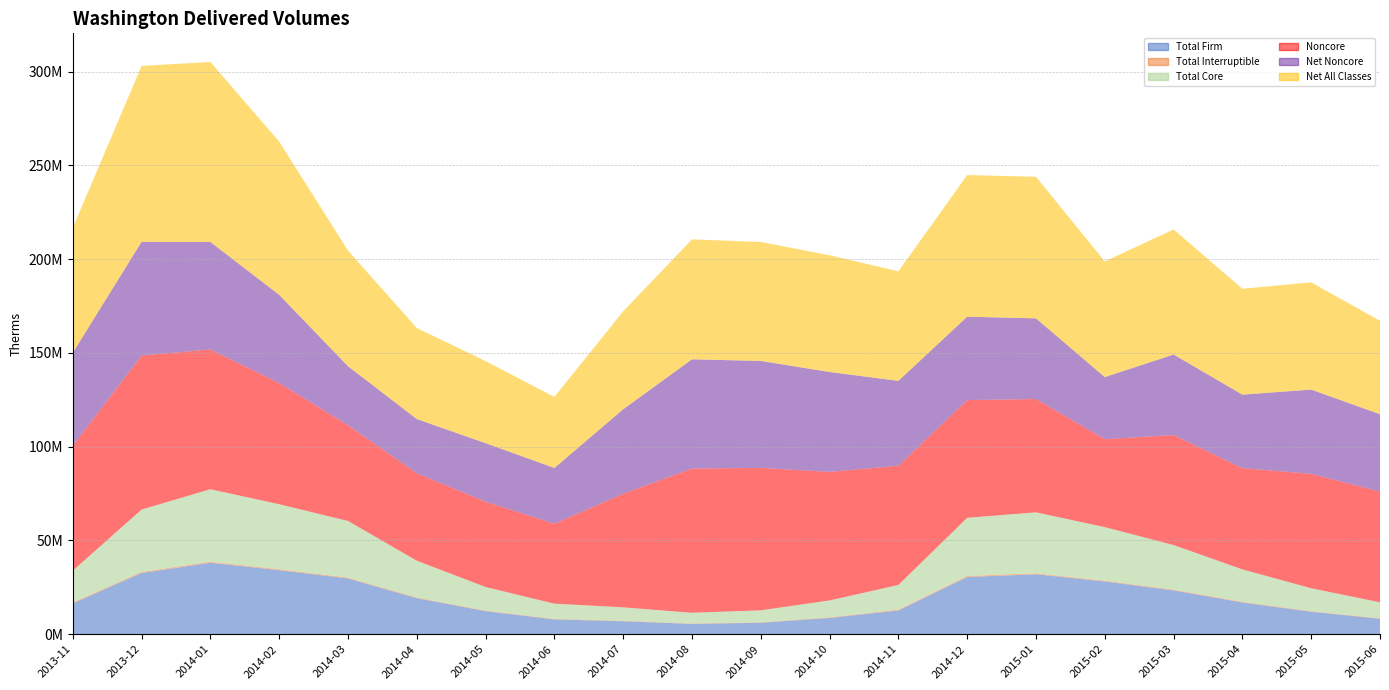

Reading right to left, what are all the values shown in this chart?

Total Firm: 2015-06=8273412	2015-05=11964679	2015-04=16913305	2015-03=23368270	2015-02=28129806	2015-01=31953142	2014-12=30498867	2014-11=12660619	2014-10=8693828	2014-09=6105586	2014-08=5498677	2014-07=6922621	2014-06=7895617	2014-05=12299626	2014-04=19218448	2014-03=29733819	2014-02=34131394	2014-01=38097877	2013-12=32626275	2013-11=16473275
Total Interruptible: 2015-06=240524	2015-05=282941	2015-04=373015	2015-03=403675	2015-02=419792	2015-01=541590	2014-12=538938	2014-11=472873	2014-10=313034	2014-09=263729	2014-08=220229	2014-07=239824	2014-06=249477	2014-05=287525	2014-04=382909	2014-03=460577	2014-02=523743	2014-01=558326	2013-12=603447	2013-11=475068
Total Core: 2015-06=8513936	2015-05=12247620	2015-04=17286320	2015-03=23771945	2015-02=28549598	2015-01=32494732	2014-12=31037805	2014-11=13133492	2014-10=9006862	2014-09=6369315	2014-08=5718906	2014-07=7162445	2014-06=8145094	2014-05=12587151	2014-04=19601357	2014-03=30194396	2014-02=34655137	2014-01=38656203	2013-12=33229722	2013-11=16948343
Noncore: 2015-06=58983155	2015-05=61014083	2015-04=53979036	2015-03=58650196	2015-02=46864725	2015-01=60404698	2014-12=62749109	2014-11=63553432	2014-10=68551045	2014-09=75929244	2014-08=76896348	2014-07=60549142	2014-06=42610815	2014-05=45507535	2014-04=46583480	2014-03=51049524	2014-02=64605124	2014-01=74500359	2013-12=82165316	2013-11=66584523
Net Noncore: 2015-06=41289749	2015-05=44923157	2015-04=39171768	2015-03=42929967	2015-02=33127030	2015-01=43008045	2014-12=44477359	2014-11=45272865	2014-10=53240234	2014-09=57050907	2014-08=58240050	2014-07=45068388	2014-06=29742903	2014-05=31179964	2014-04=28943531	2014-03=31459098	2014-02=47048399	2014-01=57326161	2013-12=60581077	2013-11=49623897
Net All Classes: 2015-06=49803685	2015-05=57170777	2015-04=56458088	2015-03=66701912	2015-02=61676628	2015-01=75502777	2014-12=75515164	2014-11=58406357	2014-10=62247096	2014-09=63420222	2014-08=63958956	2014-07=52230833	2014-06=37887997	2014-05=43767115	2014-04=48544888	2014-03=61653494	2014-02=81703536	2014-01=95982364	2013-12=93810799	2013-11=66572240